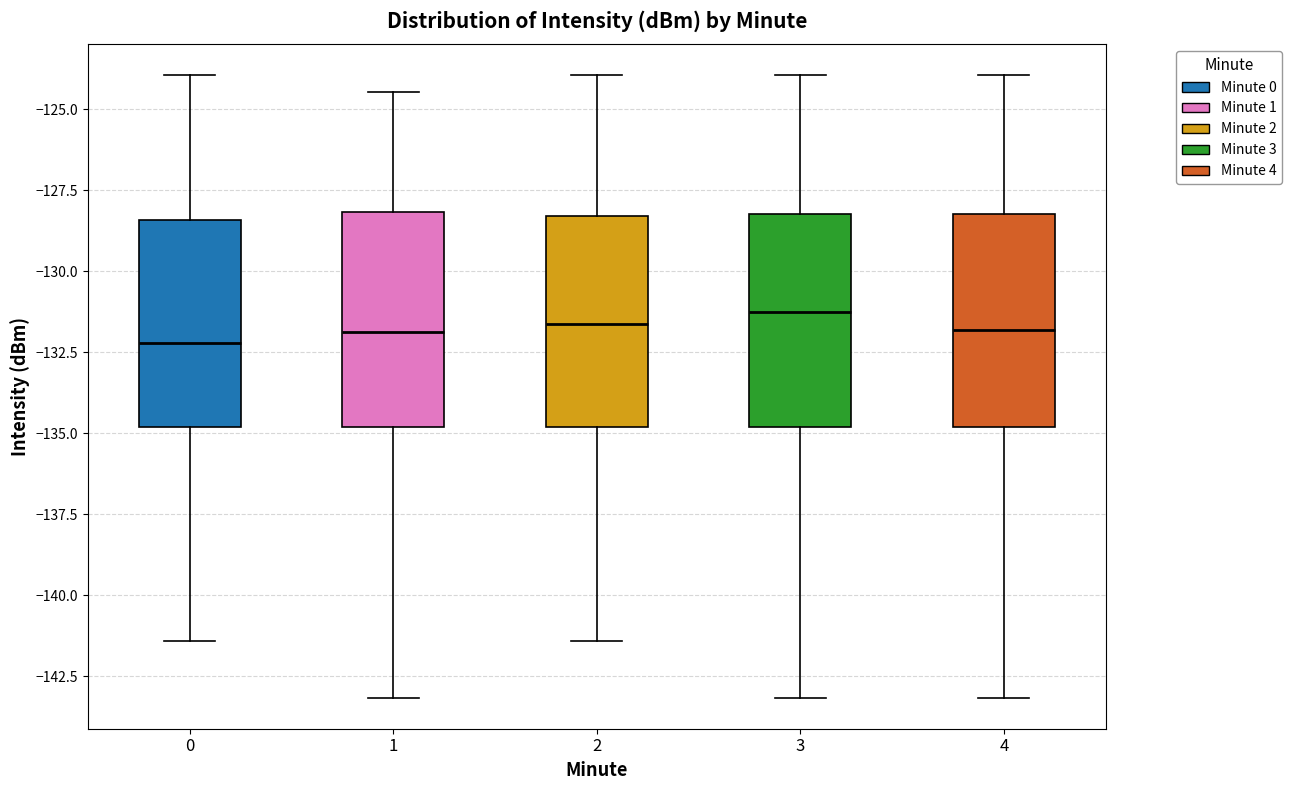

Reading left to right, read every box against the y-axis: the position of its median line, the range the box covers, and the ends of its whiskers. The values are not printed on the chart, so give them approximately, as read against the axis.

0: median -132.0, box -135.0 to -128.5, whiskers -141.5 to -124.0
1: median -132.0, box -135.0 to -128.0, whiskers -143.0 to -124.5
2: median -131.5, box -135.0 to -128.5, whiskers -141.5 to -124.0
3: median -131.5, box -135.0 to -128.0, whiskers -143.0 to -124.0
4: median -132.0, box -135.0 to -128.0, whiskers -143.0 to -124.0